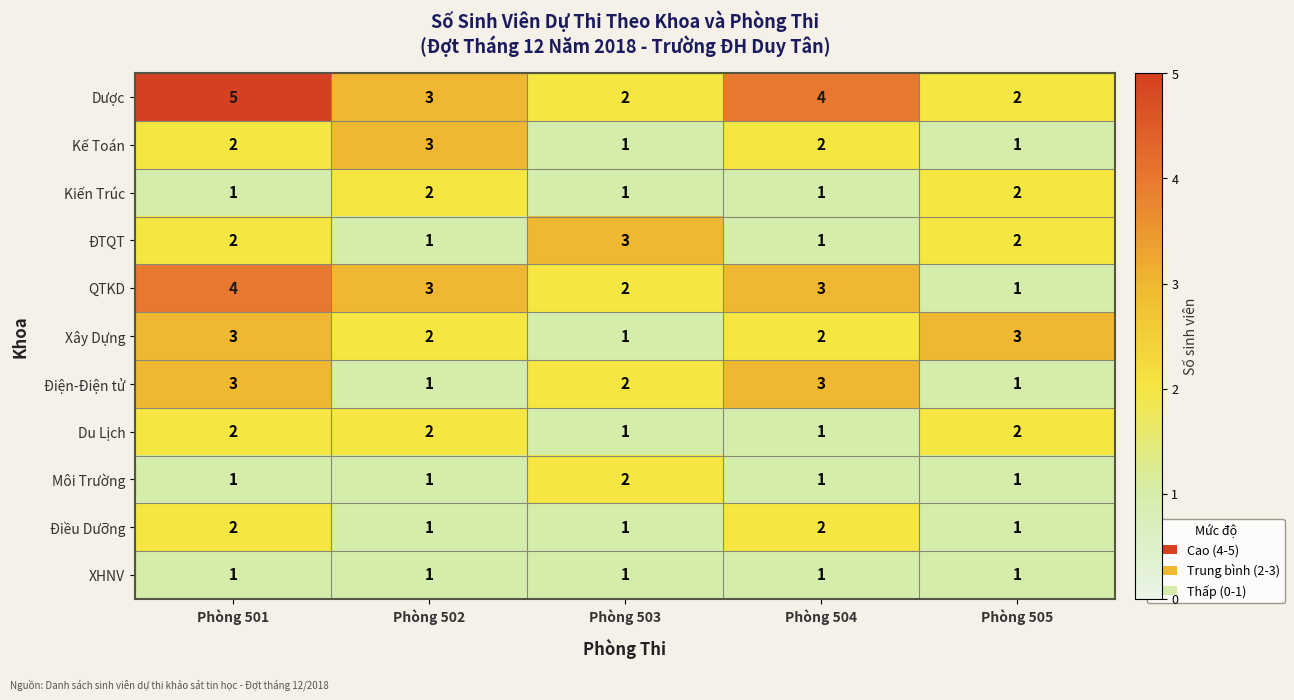

What is the difference between the highest and lowest values at Phòng 502?

2